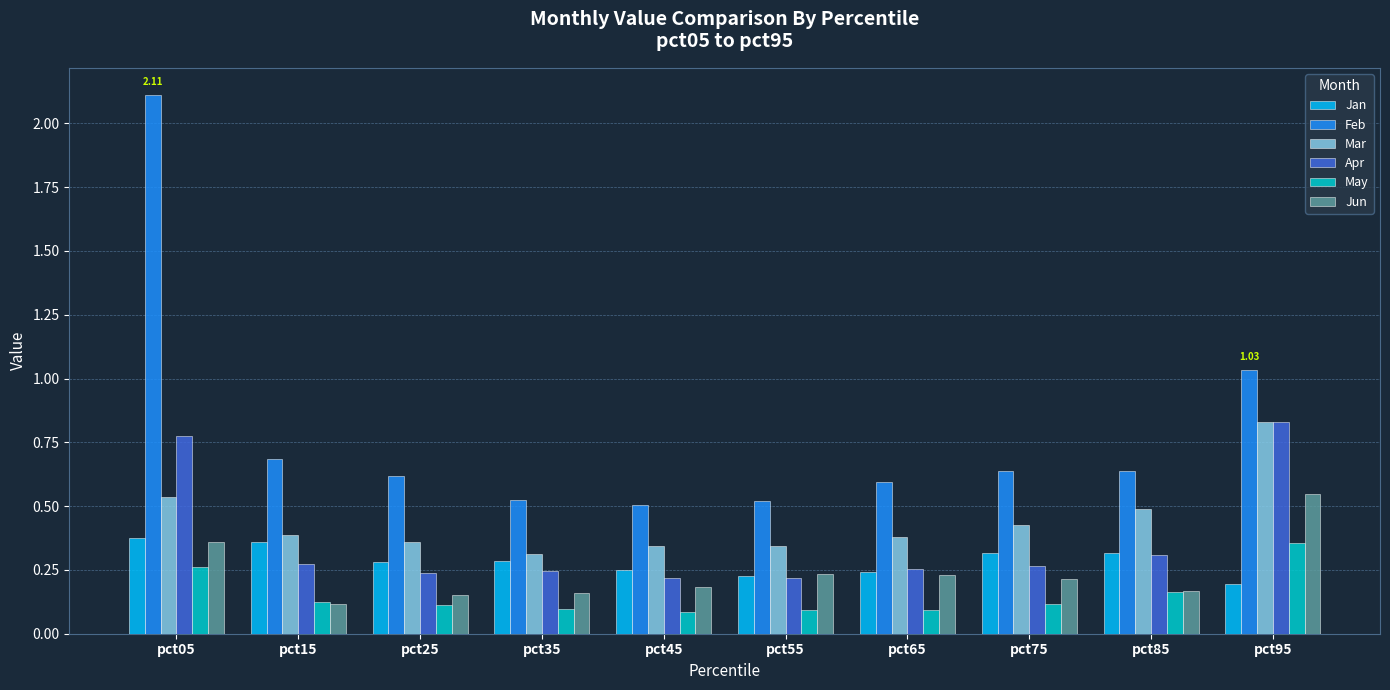

Is the value of Apr at pct15 greater than the value of Feb at pct95?

No